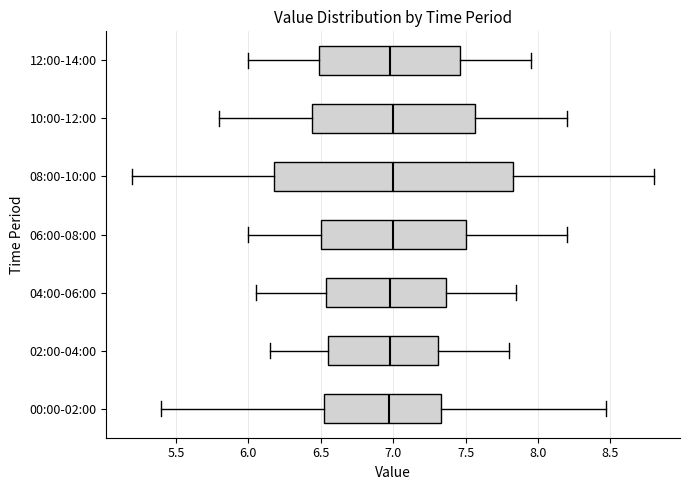

Where does the median line of the box for 02:00-04:00 sit on the x-axis? The values are not printed on the chart, so give them approximately, as read against the axis.

7.00